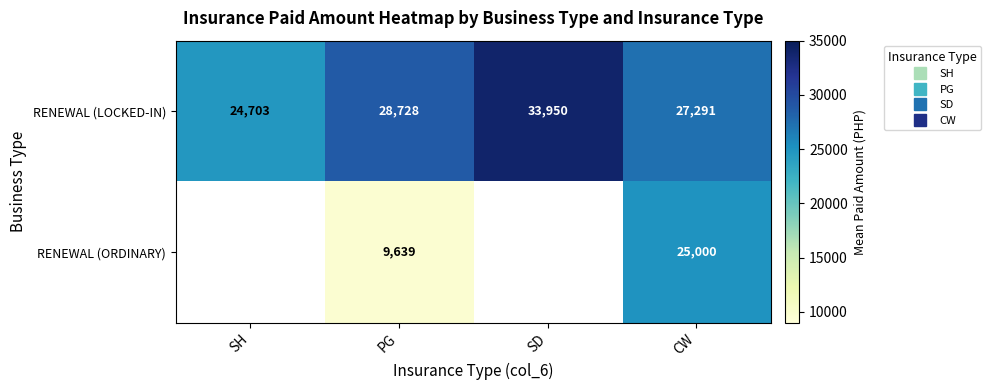

At CW, list the series in order from smallest to largest.

RENEWAL (ORDINARY), RENEWAL (LOCKED-IN)